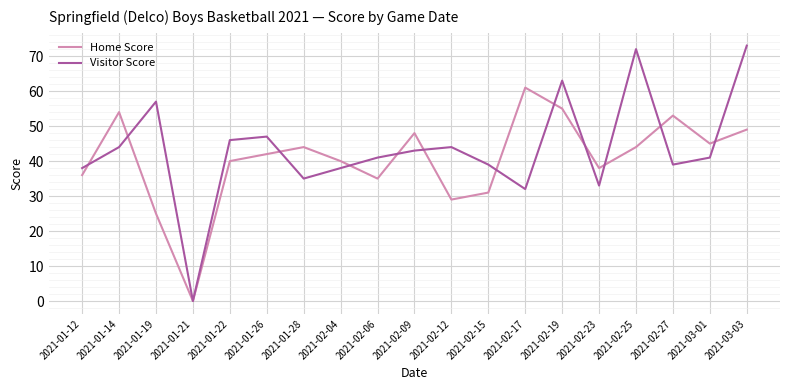

List the series in order of their overall mean, highest first.

Visitor Score, Home Score